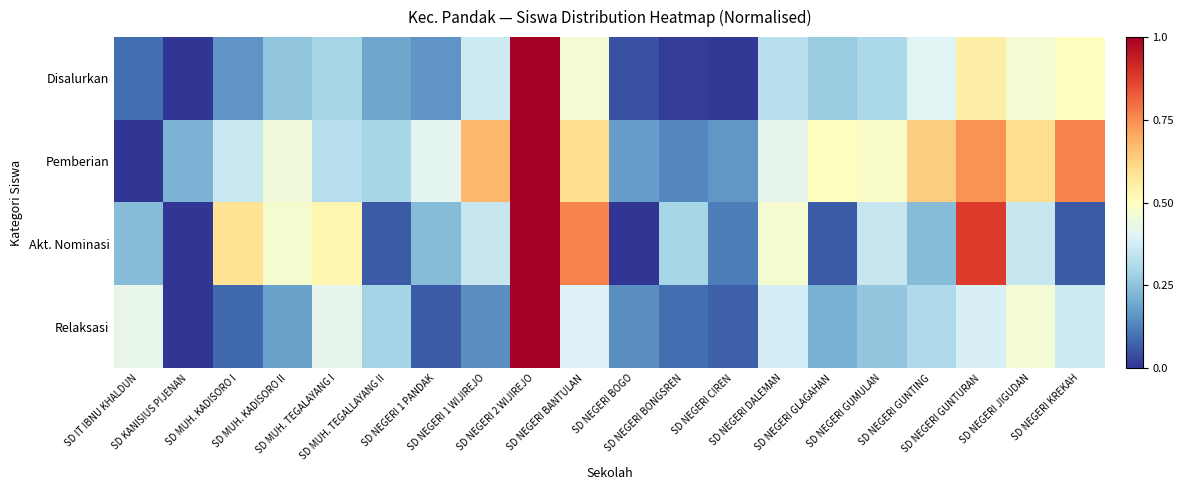

At which category is the sum across all series the highest?

SD NEGERI 2 WIJIREJO